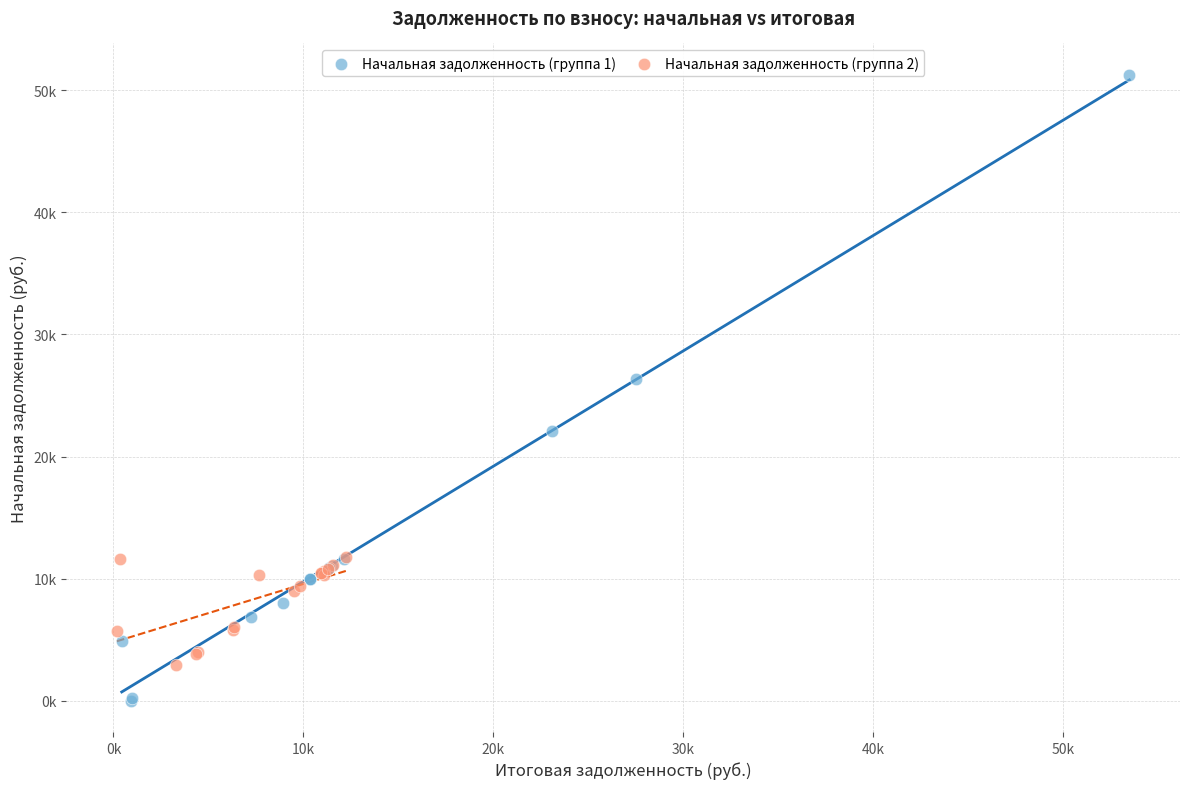

Which series reaches the maximum Y coordinate?

Начальная задолженность (группа 1)